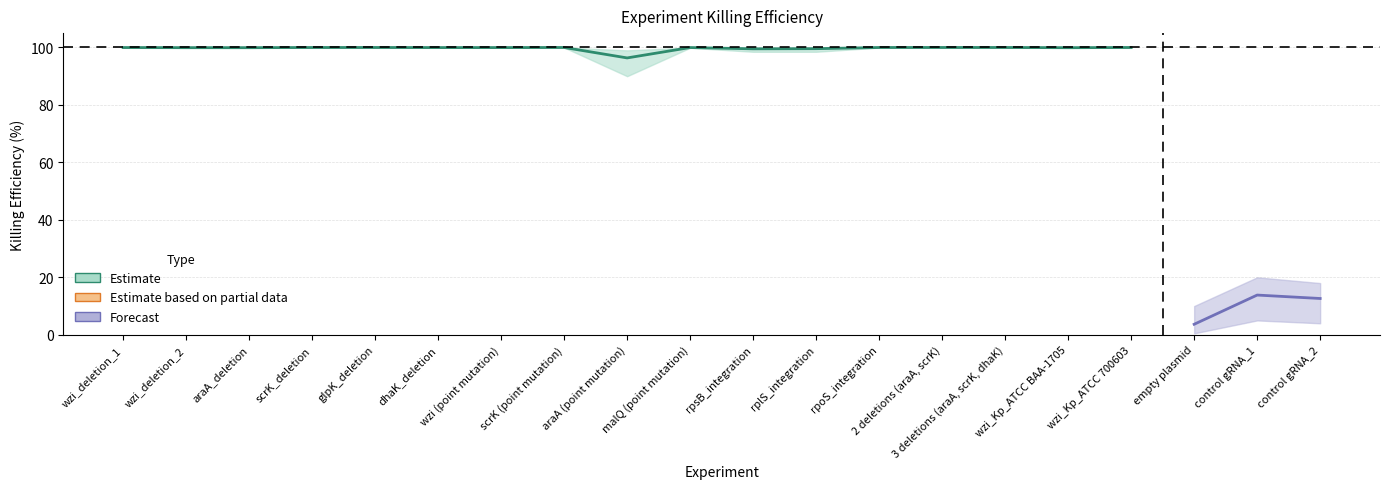

The value of Upper bound at glpK_deletion is 100.0. True or false?

True